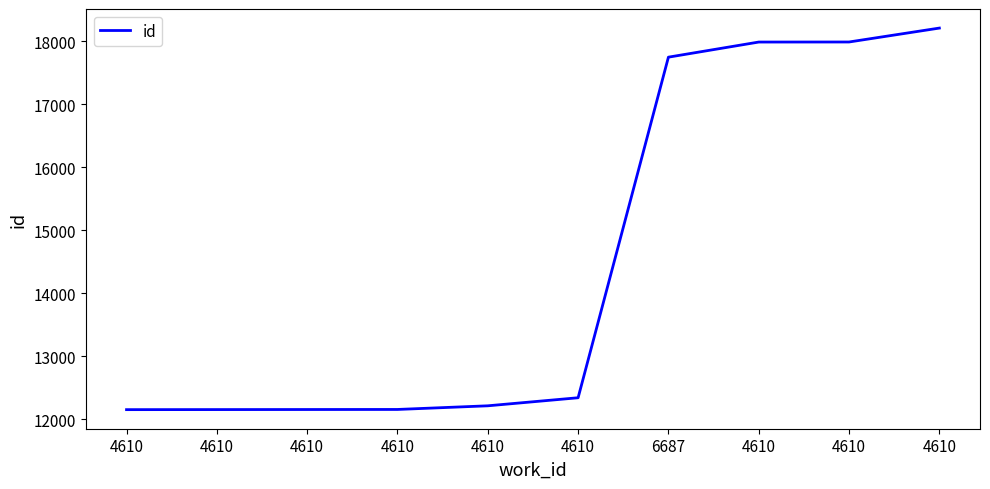

What is the minimum value shown in the chart?

12150